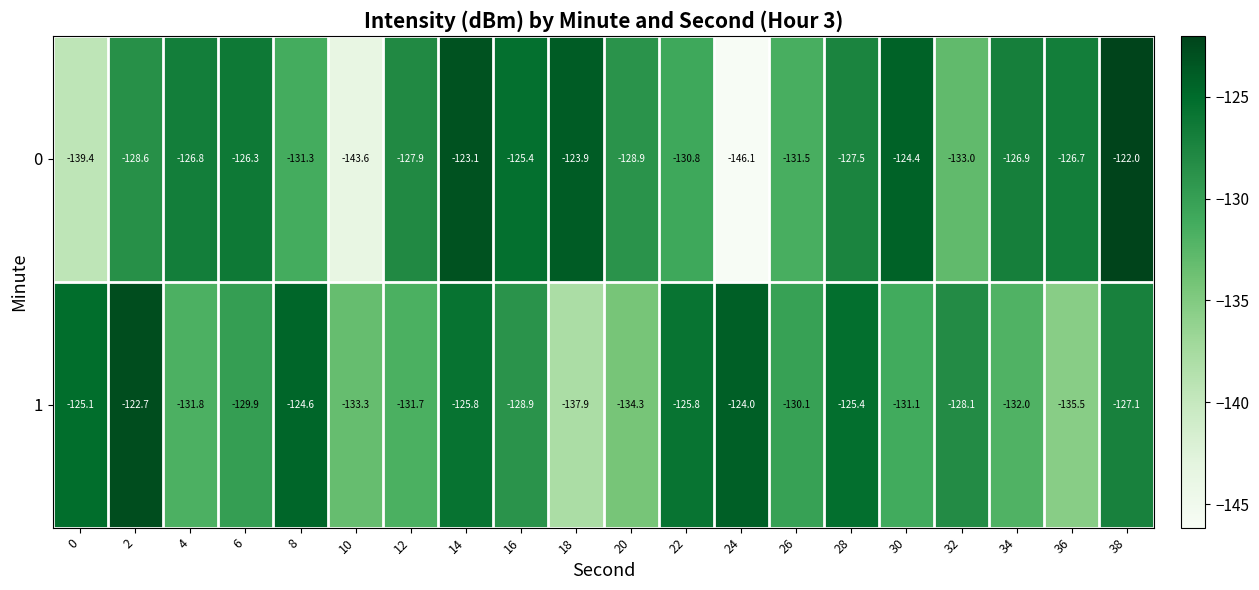

At which category is the sum across all series the highest?

14